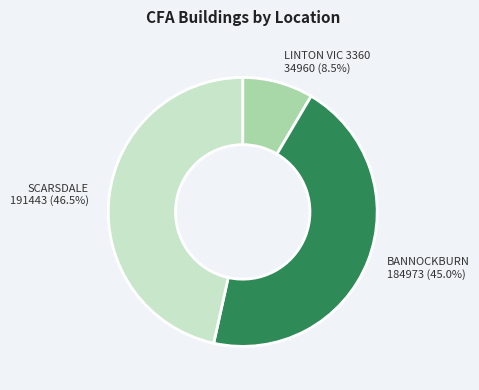

Rank the categories by value from lowest to highest.

LINTON VIC 3360, BANNOCKBURN, SCARSDALE